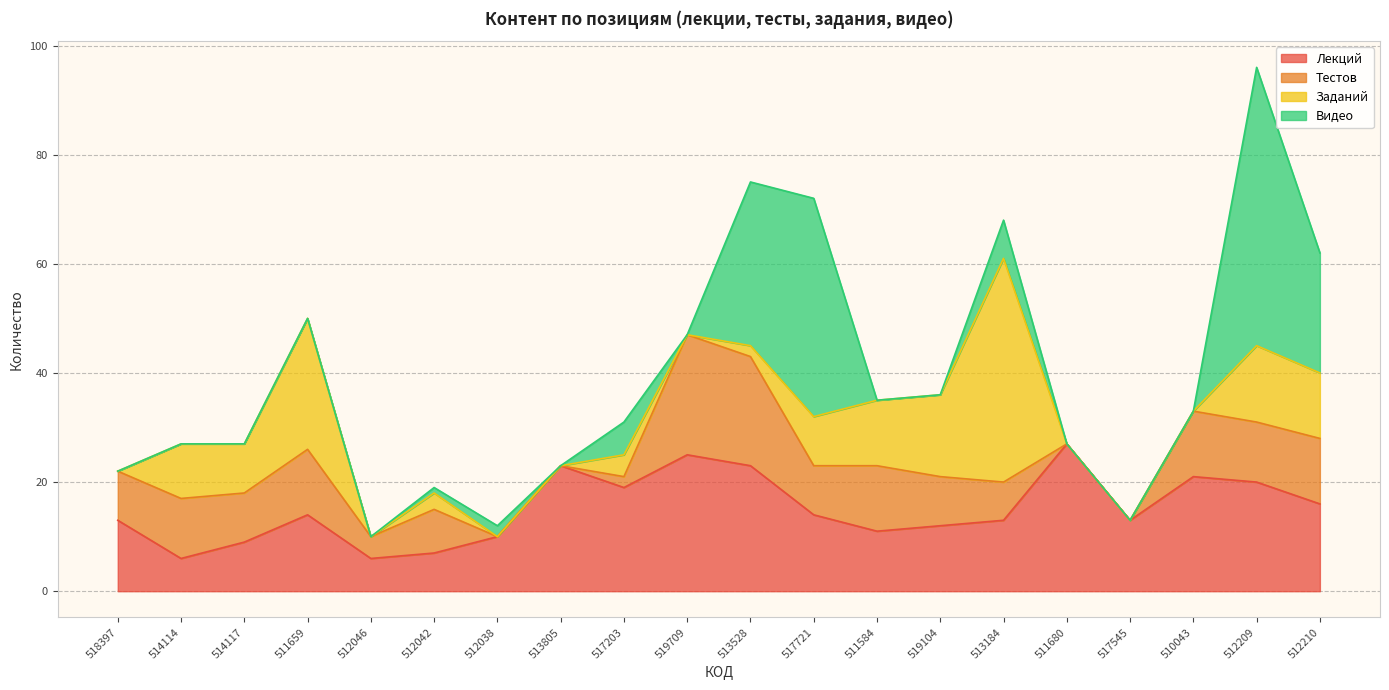

What is the average value of the Заданий series?

8